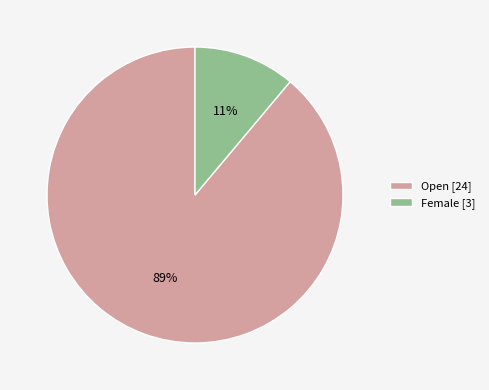

Rank the categories by value from lowest to highest.

Female, Open